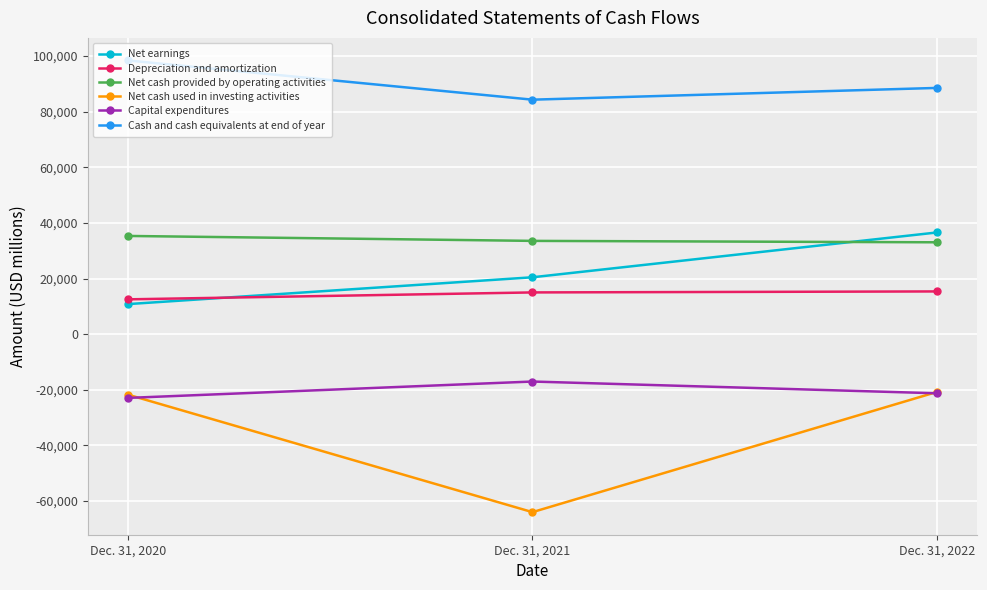

Which category has the highest value in the Net earnings series?

Dec. 31, 2022